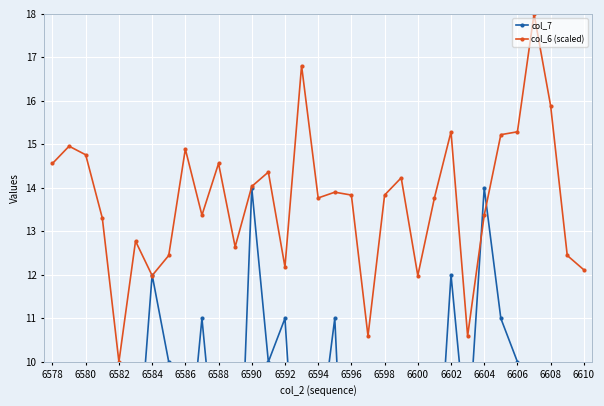

What is the maximum value shown in the chart?

18.0